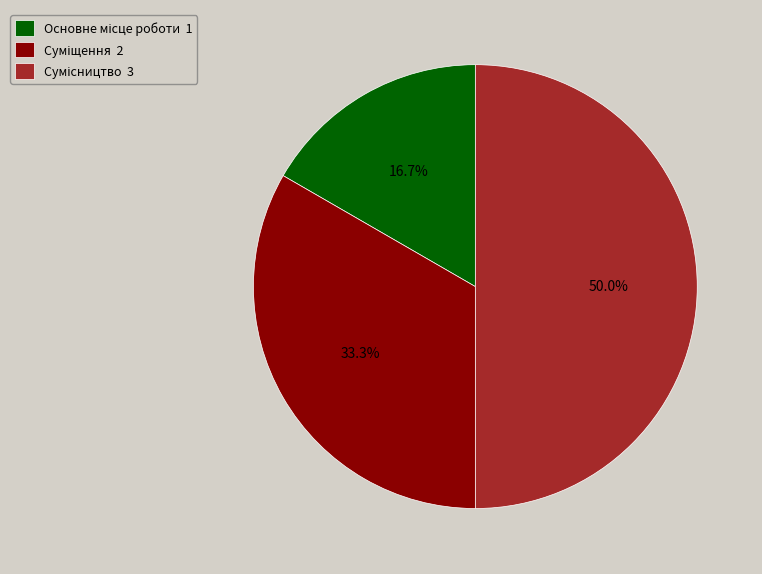

To the nearest percent, what is the difference between the Сумісництво and Суміщення slice percentages?

17%